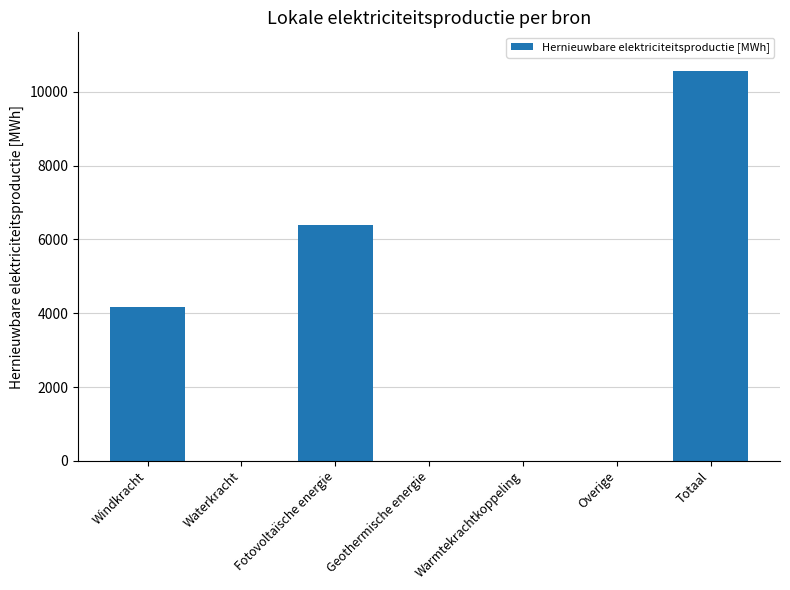

What is the change in value from Fotovoltaïsche energie to Geothermische energie?

-6379.5